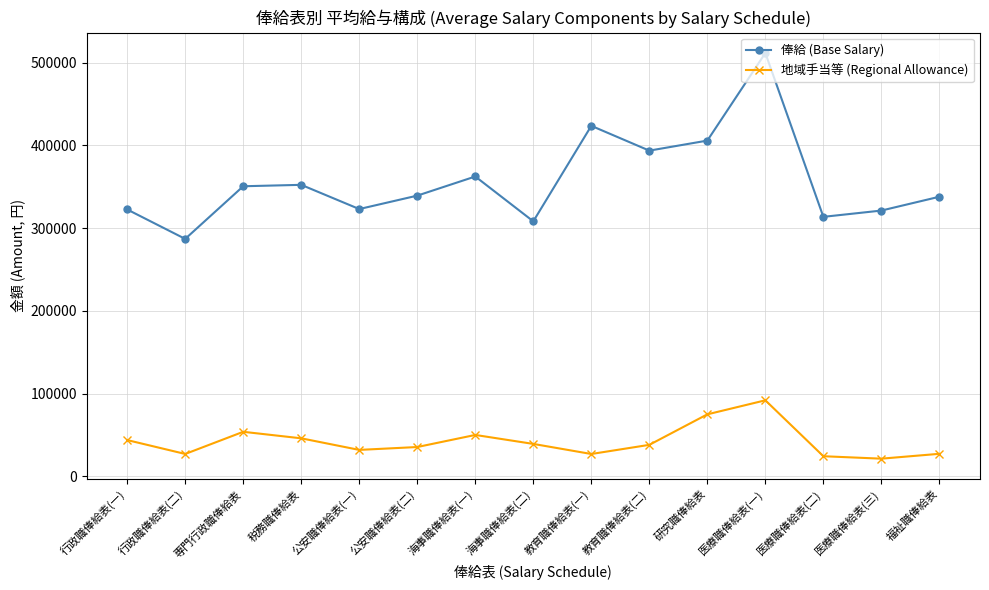

True or false: 地域手当等 (Regional Allowance) and 俸給 (Base Salary) intersect in this chart.

False